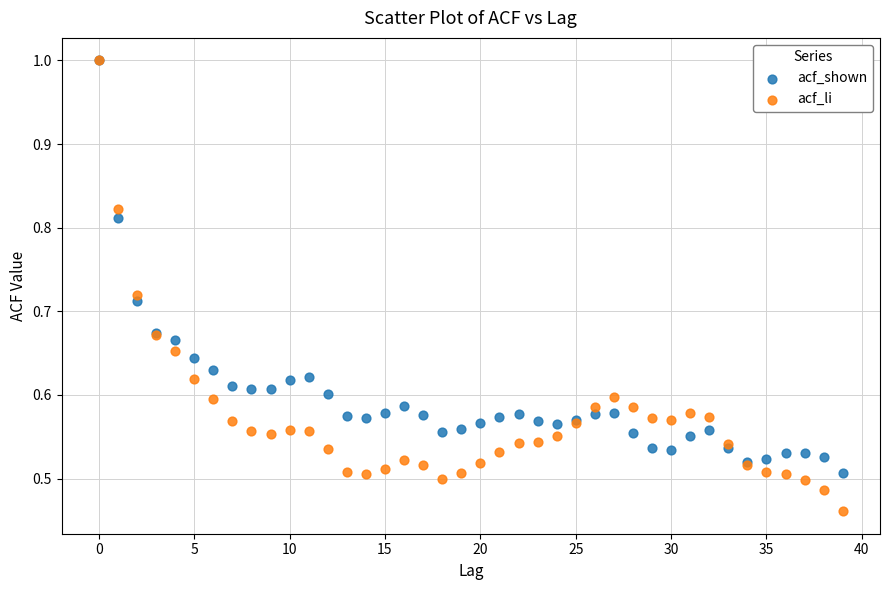

Which series contains the lowest Y value?

acf_li